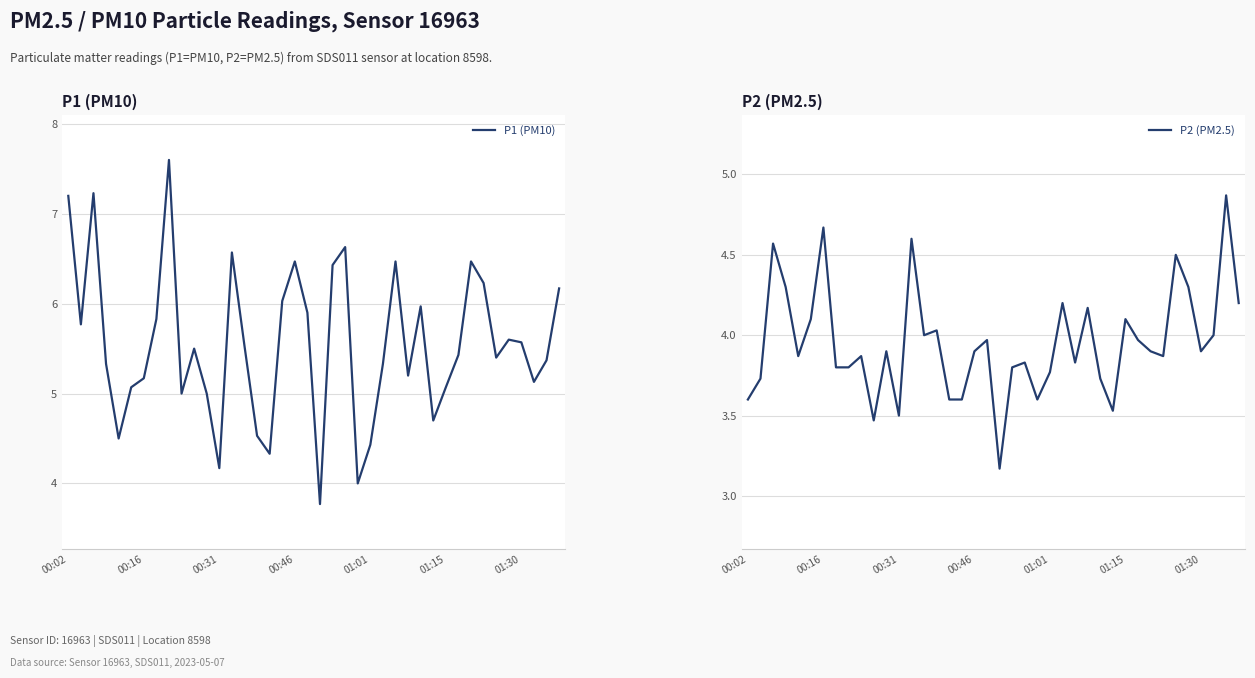

How many interior local peaks does the P2 (PM2.5) series have?

13